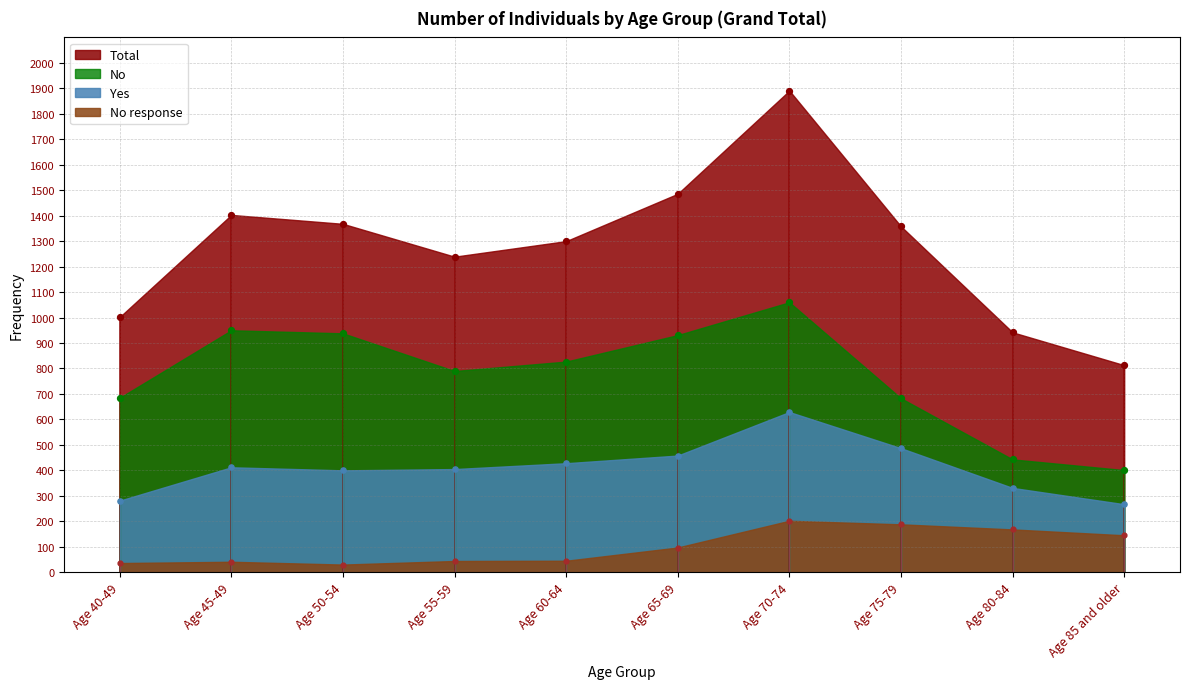

What is the total value across all series at Age 60-64?

2600